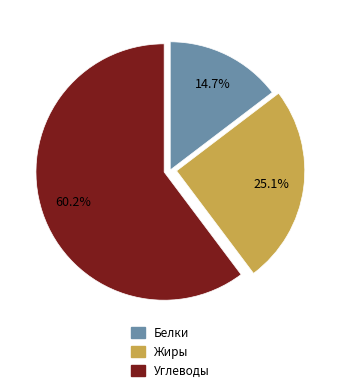

Is there any slice that represents more than half of the pie?

Yes